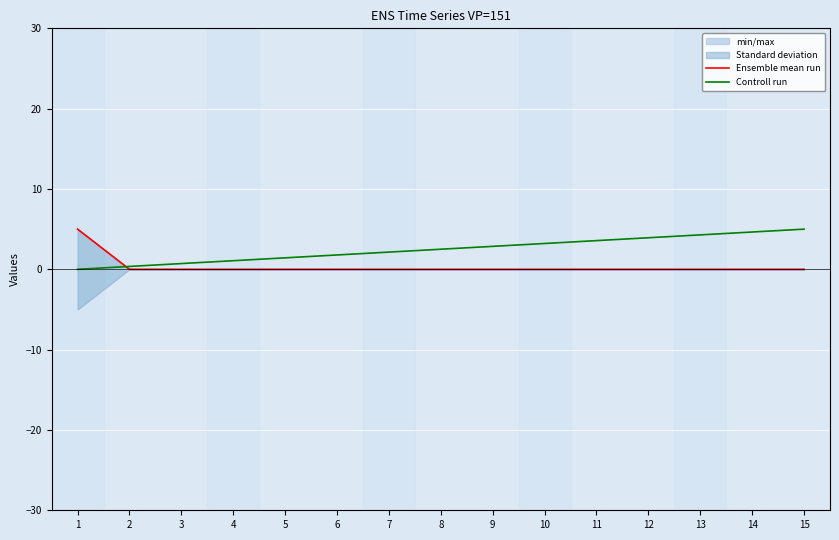

True or false: Controll run has a value of 0.8 at 8.

False